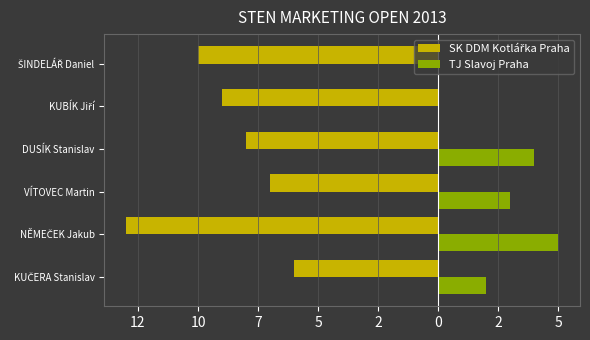

Which series has the largest range (max minus min)?

SK DDM Kotlářka Praha